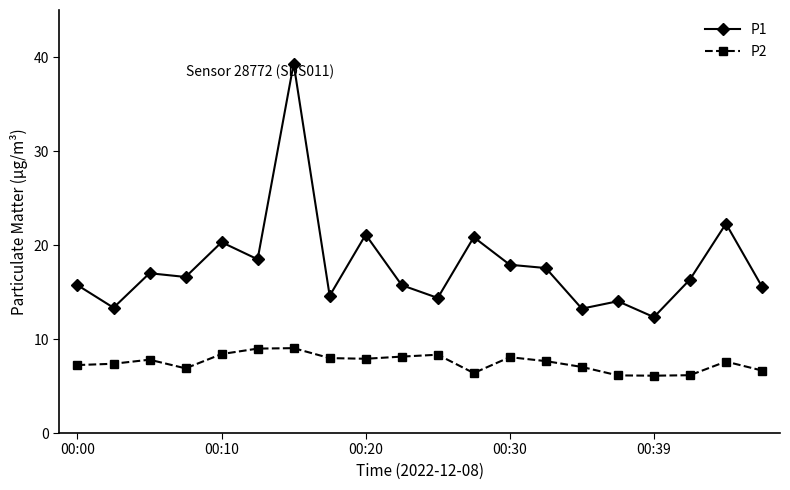

What is the smallest value displayed?

6.1